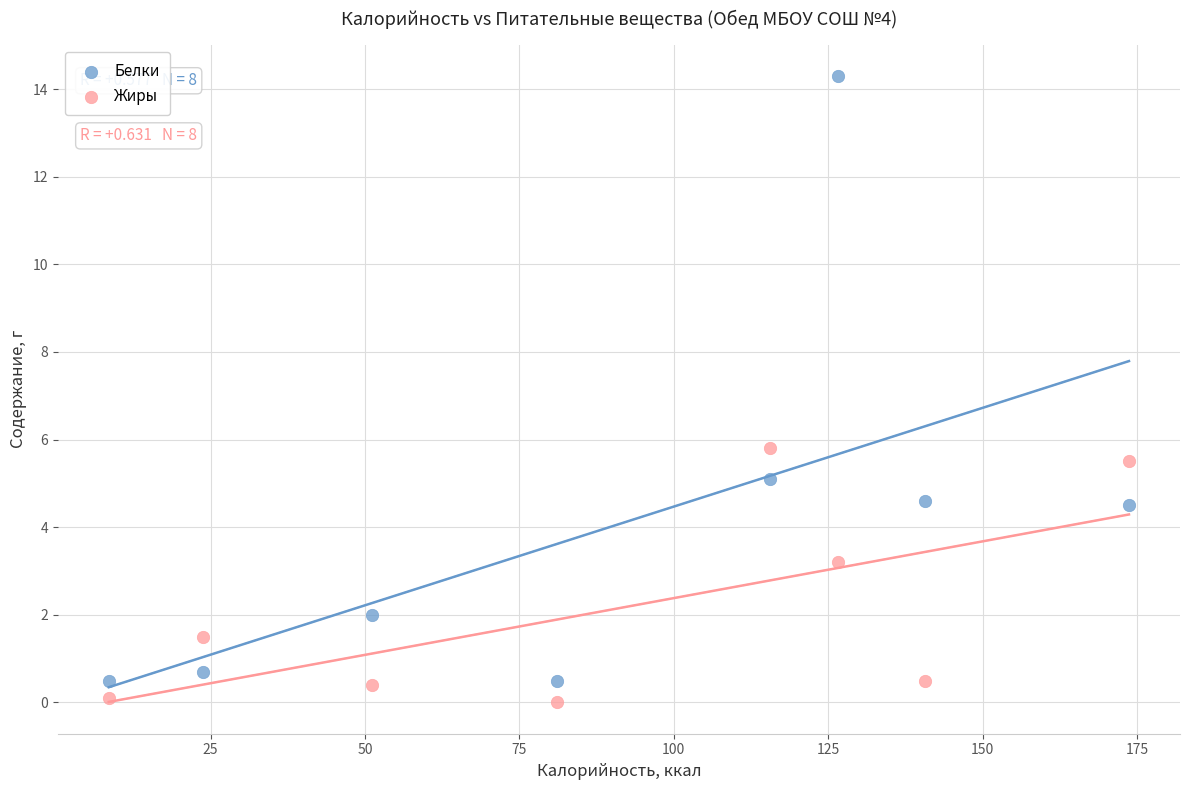

Which series reaches the maximum Y coordinate?

Белки